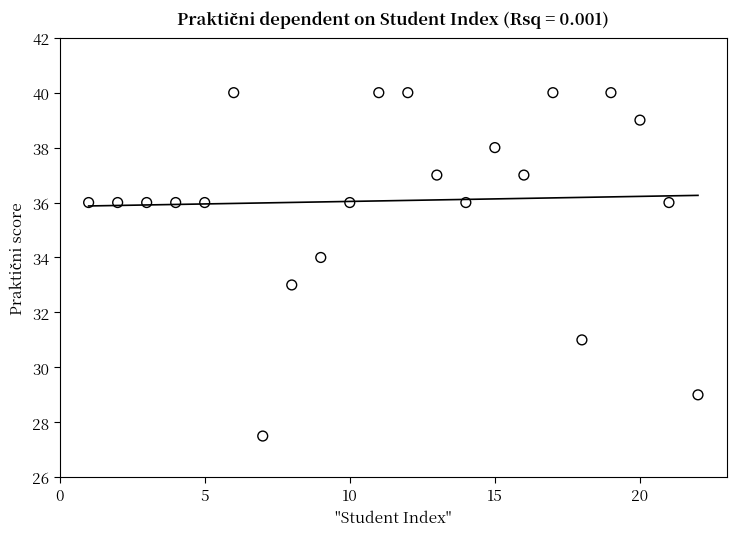

What is the range of Y values (max minus min)?

12.5